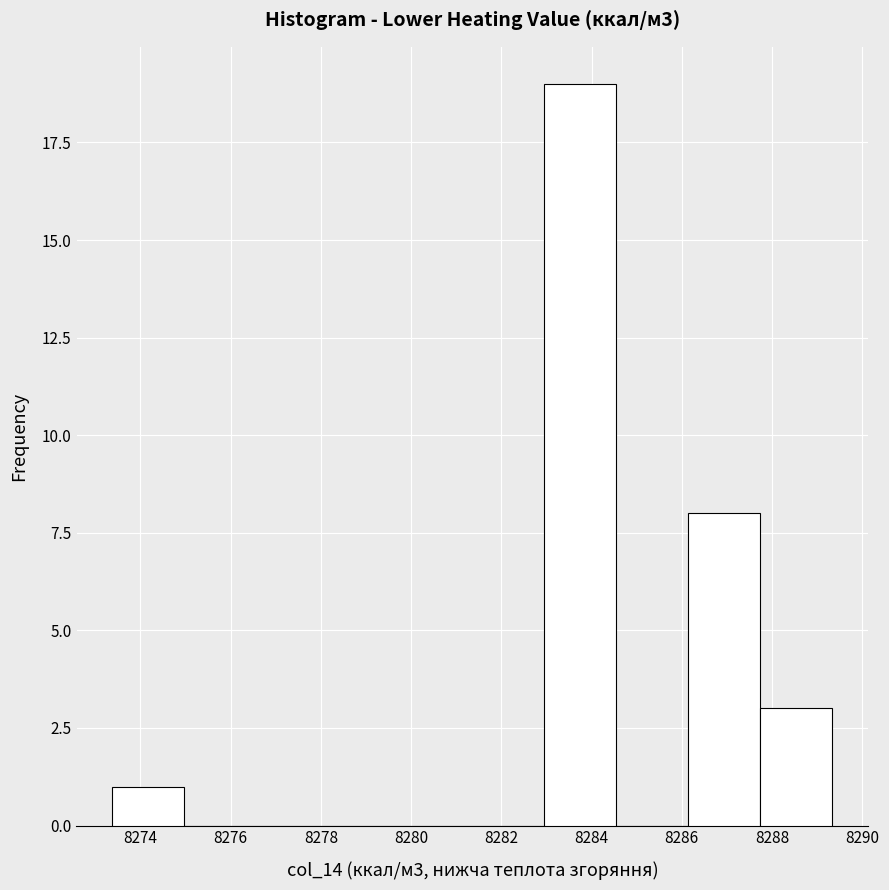

Which range on the x-axis has the tallest bar?

8283.0 to 8284.6